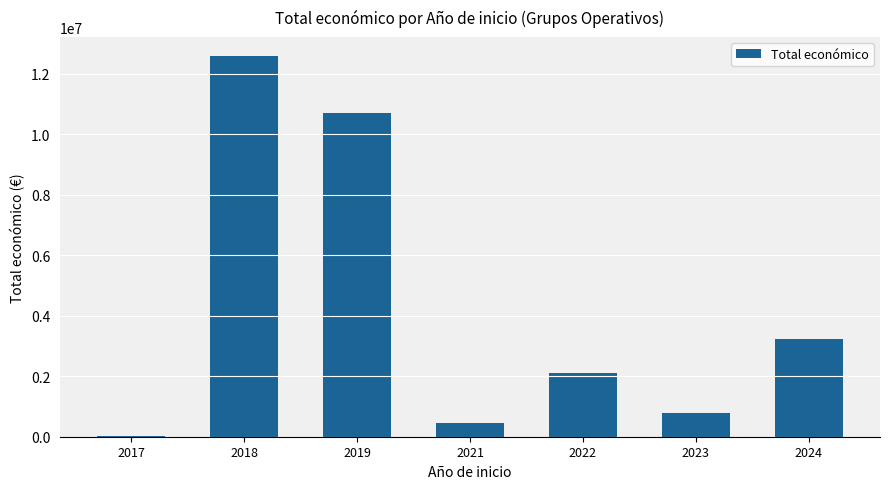

What is the greatest value displayed?

12593846